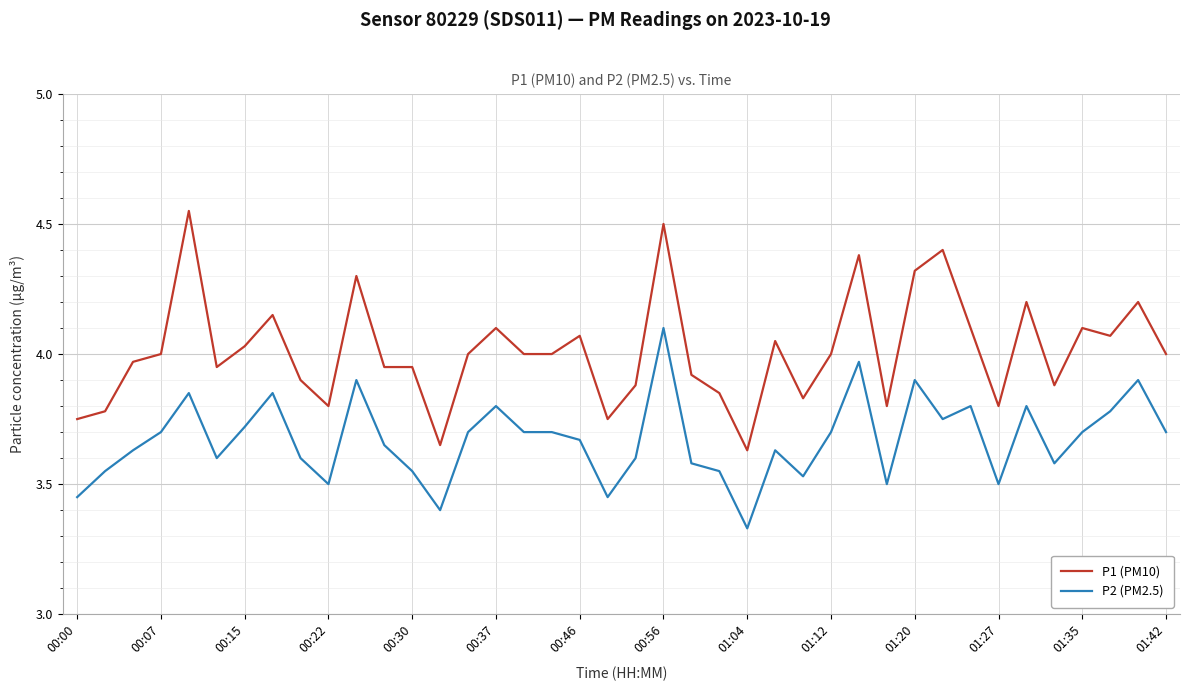

Which series has the largest range (max minus min)?

P1 (PM10)